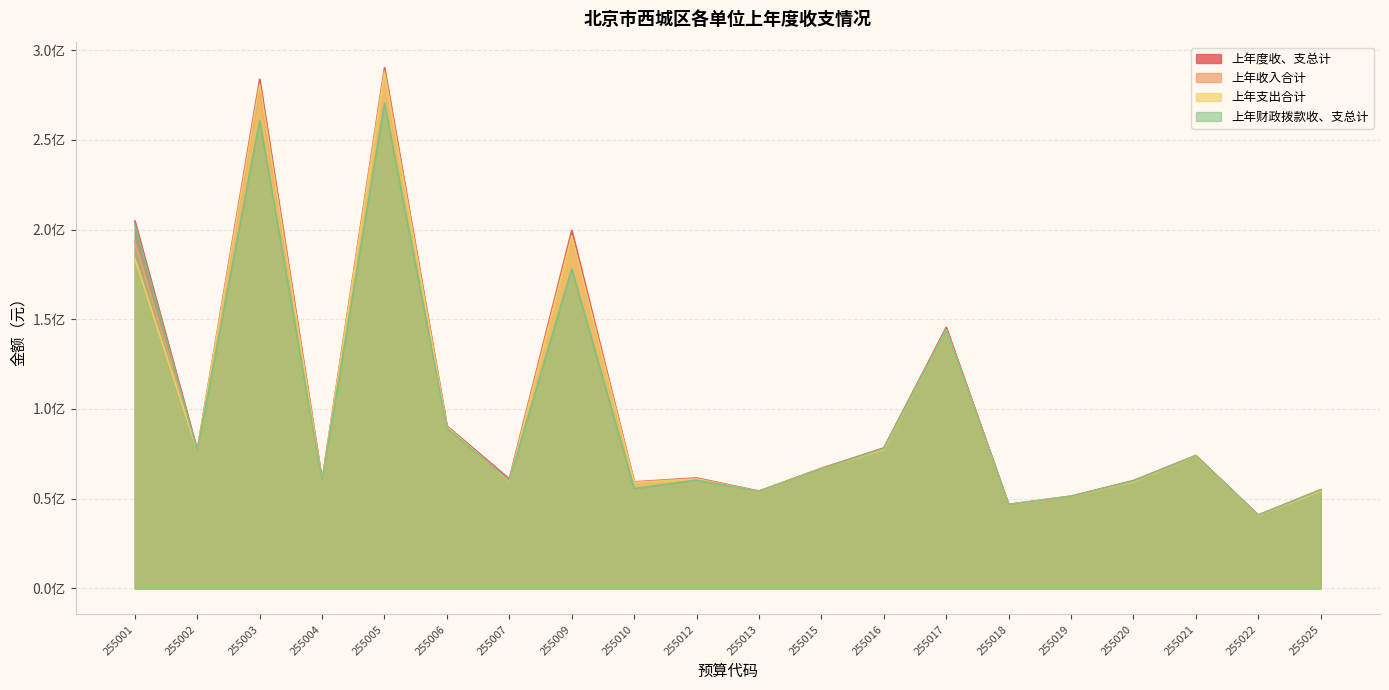

How many data points in 上年支出合计 are above 66716338?

10